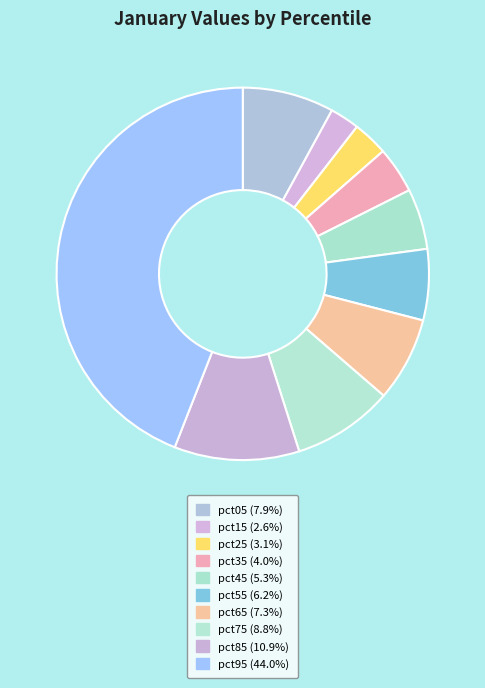

How many slices are in this pie chart?

10